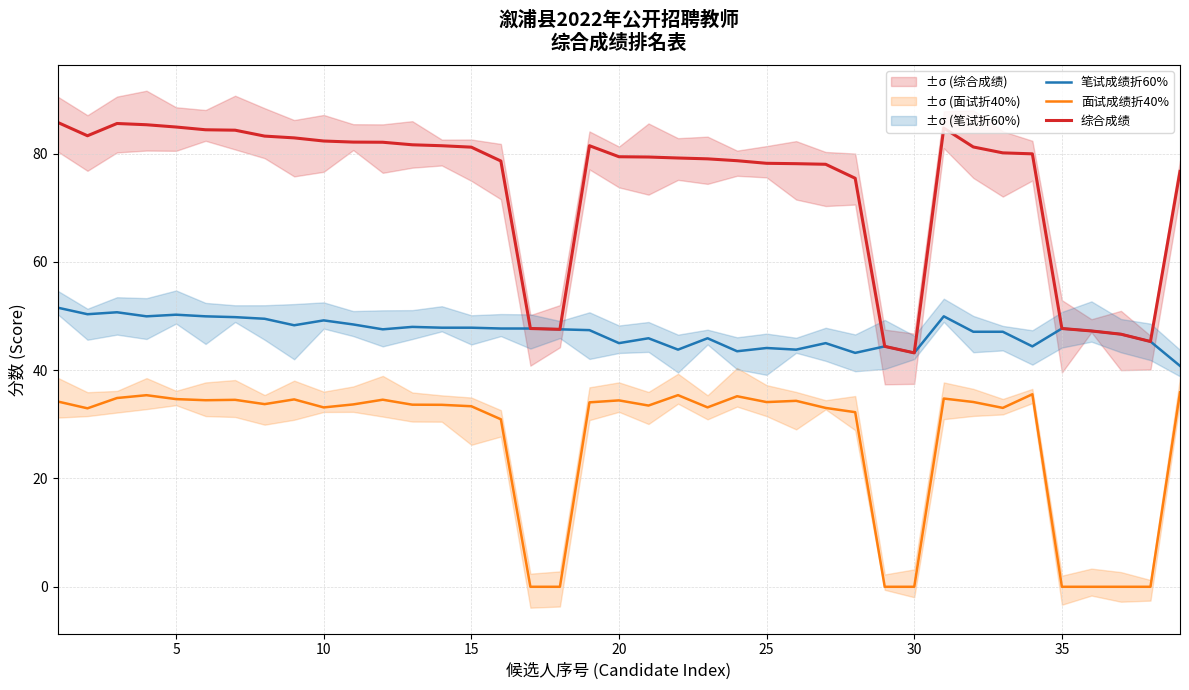

Is it true that 笔试成绩折60% equals 84.4 at 15?

False